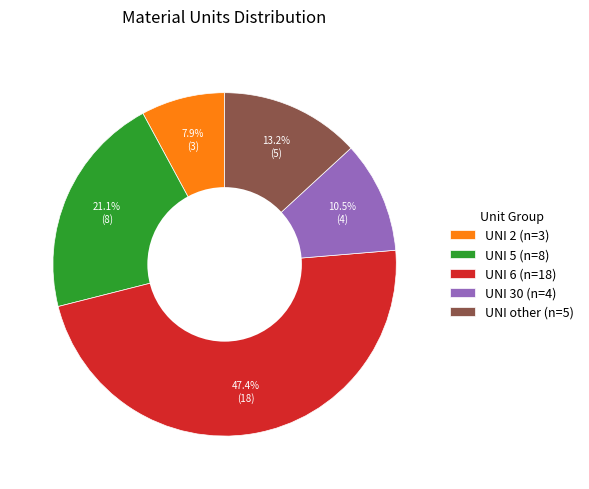

Which category has the smallest portion of the pie?

UNI 2